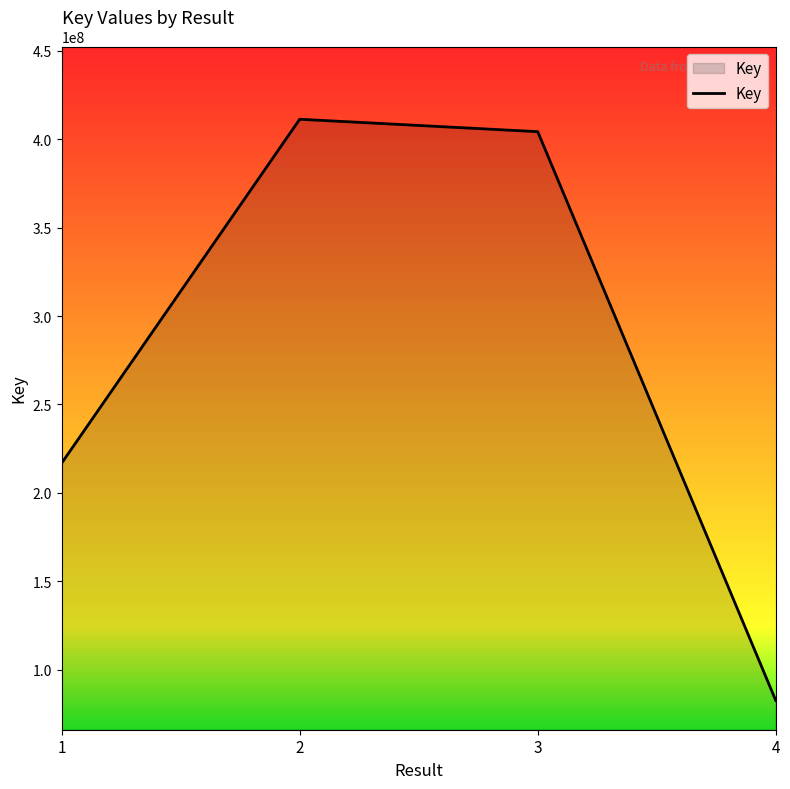

At which label does the data first exceed 404190231?

2